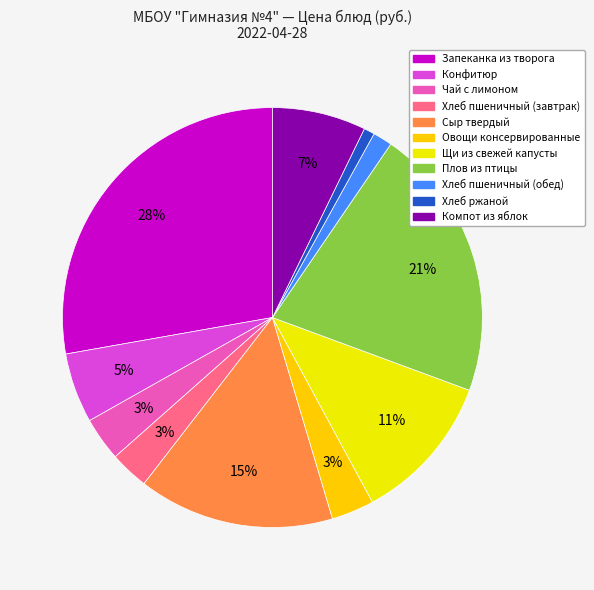

Which category has the smallest portion of the pie?

Хлеб ржаной